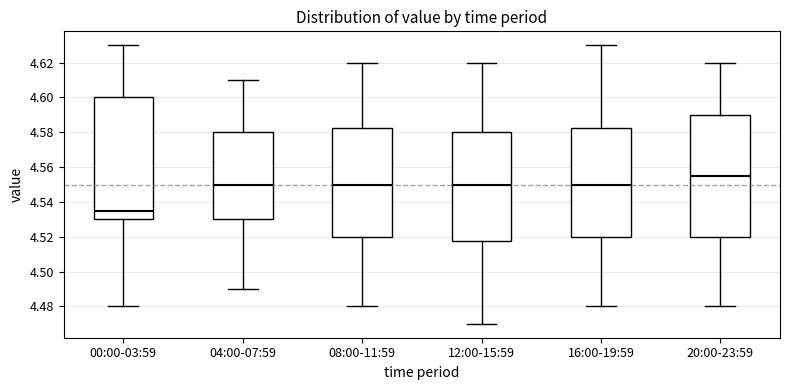

Reading left to right, read every box against the y-axis: the position of its median line, the range the box covers, and the ends of its whiskers. The values are not printed on the chart, so give them approximately, as read against the axis.

00:00-03:59: median 4.536, box 4.530 to 4.600, whiskers 4.480 to 4.630
04:00-07:59: median 4.550, box 4.530 to 4.580, whiskers 4.490 to 4.610
08:00-11:59: median 4.550, box 4.520 to 4.582, whiskers 4.480 to 4.620
12:00-15:59: median 4.550, box 4.518 to 4.580, whiskers 4.470 to 4.620
16:00-19:59: median 4.550, box 4.520 to 4.582, whiskers 4.480 to 4.630
20:00-23:59: median 4.556, box 4.520 to 4.590, whiskers 4.480 to 4.620